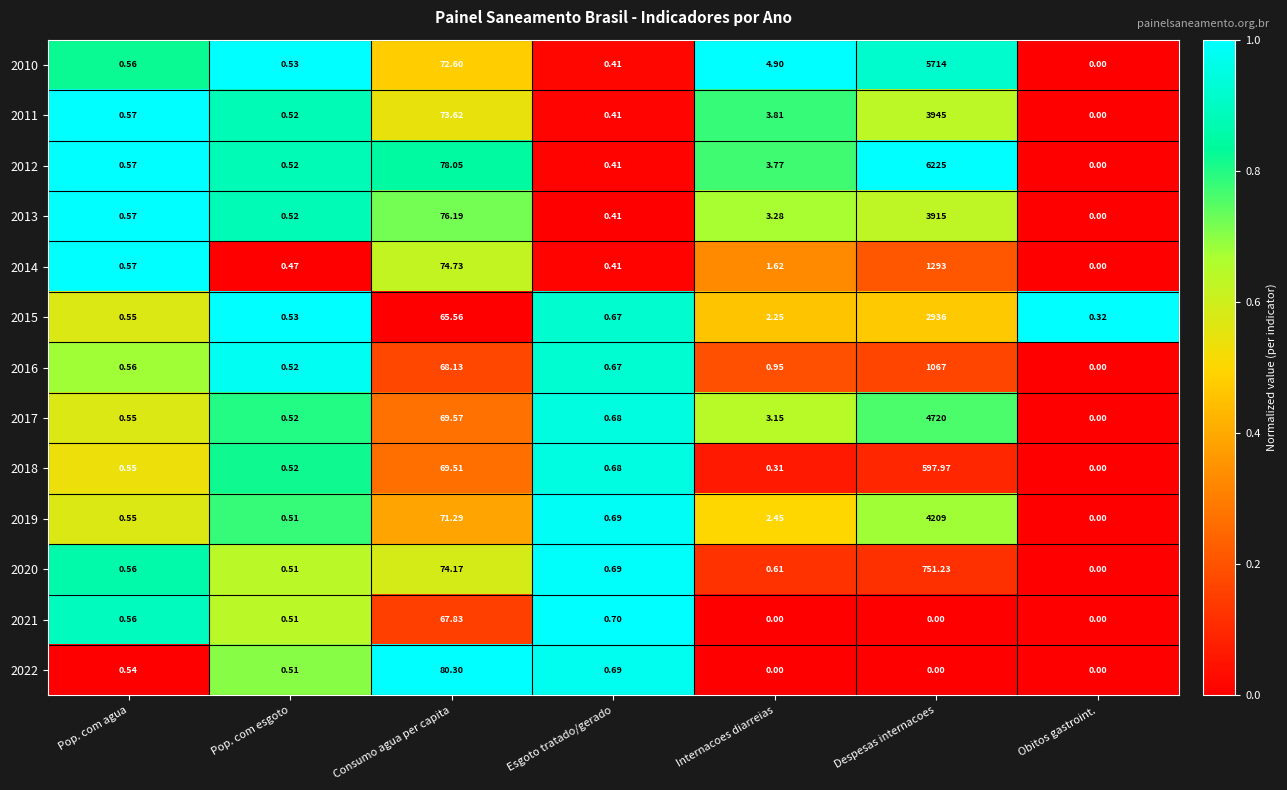

Which series has the largest total across all categories?

2012